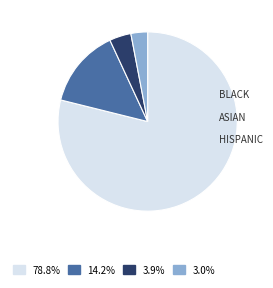

Does any single category account for the majority?

Yes